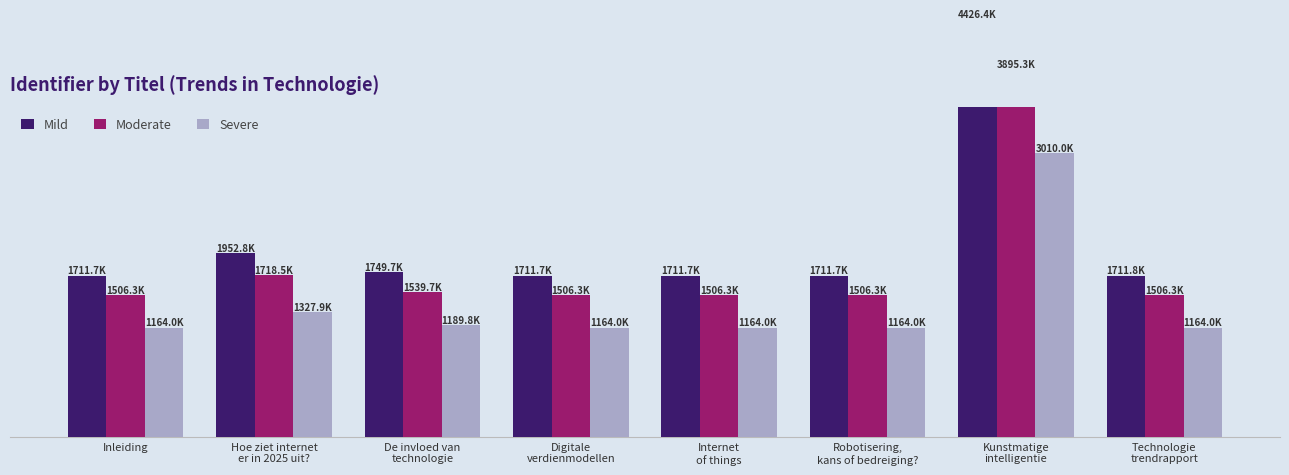

What is the difference between the highest and lowest values at Inleiding?

547.7